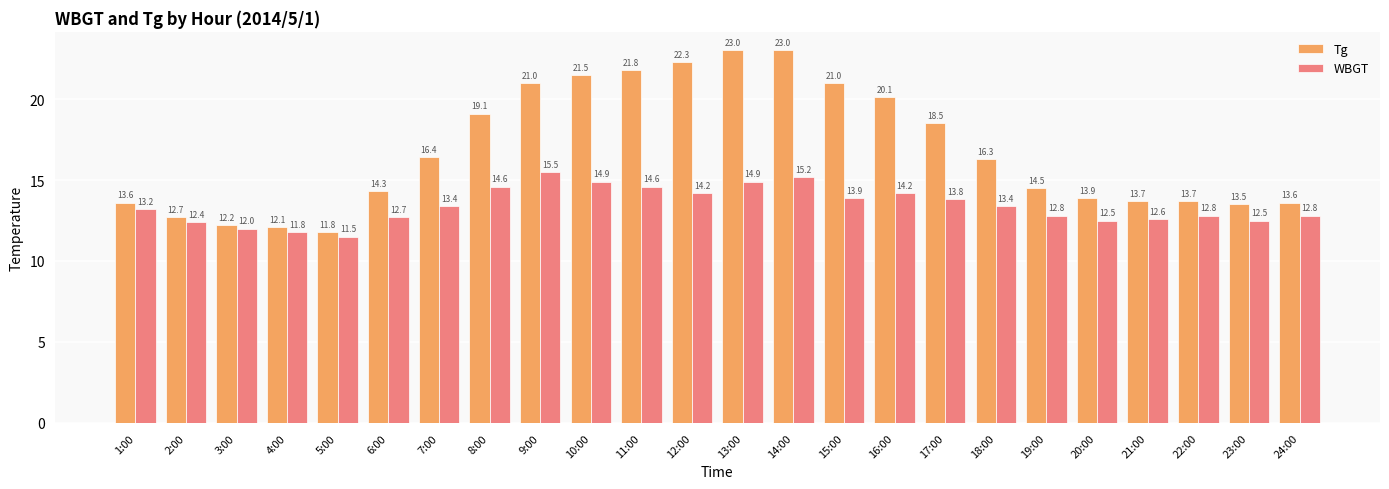

What is the difference between the highest and lowest values at 11:00?

7.2